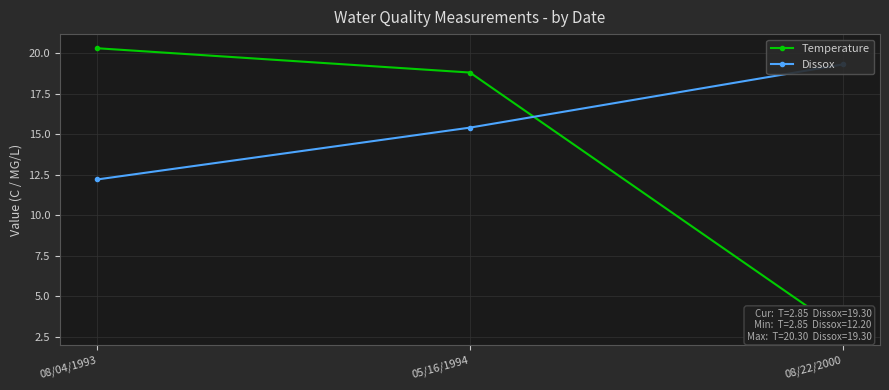

What is the value of the Dissox point at the 1st from the left?

12.2